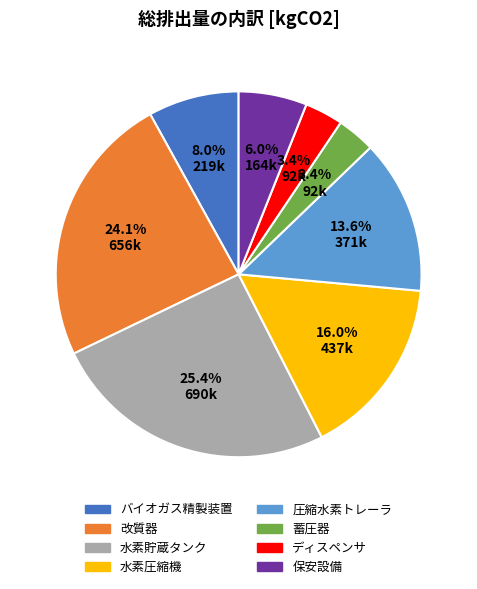

The 水素圧縮機 slice represents 6% of the pie. True or false?

False